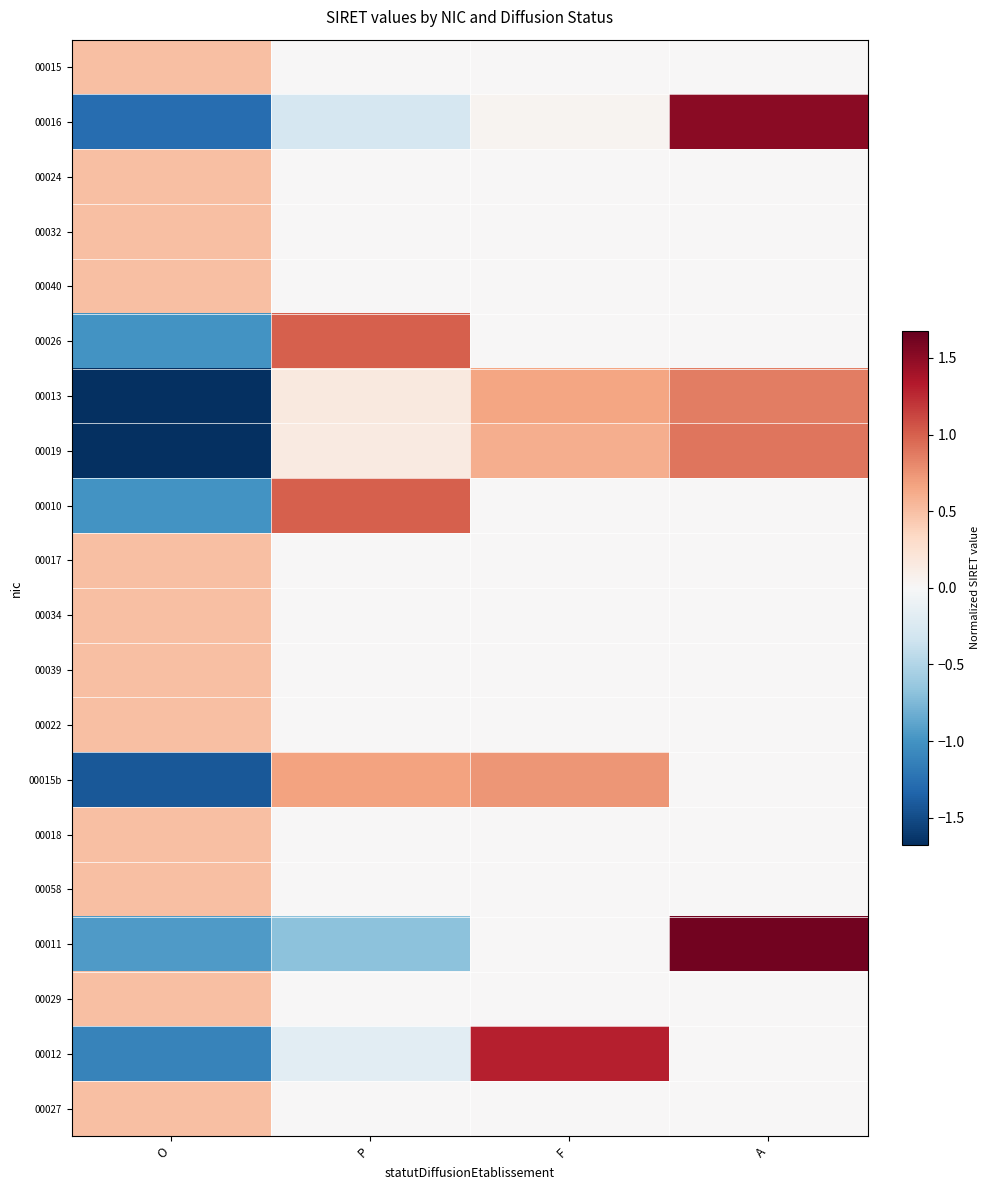

Rank the series by their maximum value, from highest to lowest.

00011, 00016, 00012, 00026, 00010, 00019, 00013, 00015b, 00015, 00024, 00032, 00040, 00017, 00034, 00039, 00022, 00018, 00058, 00029, 00027